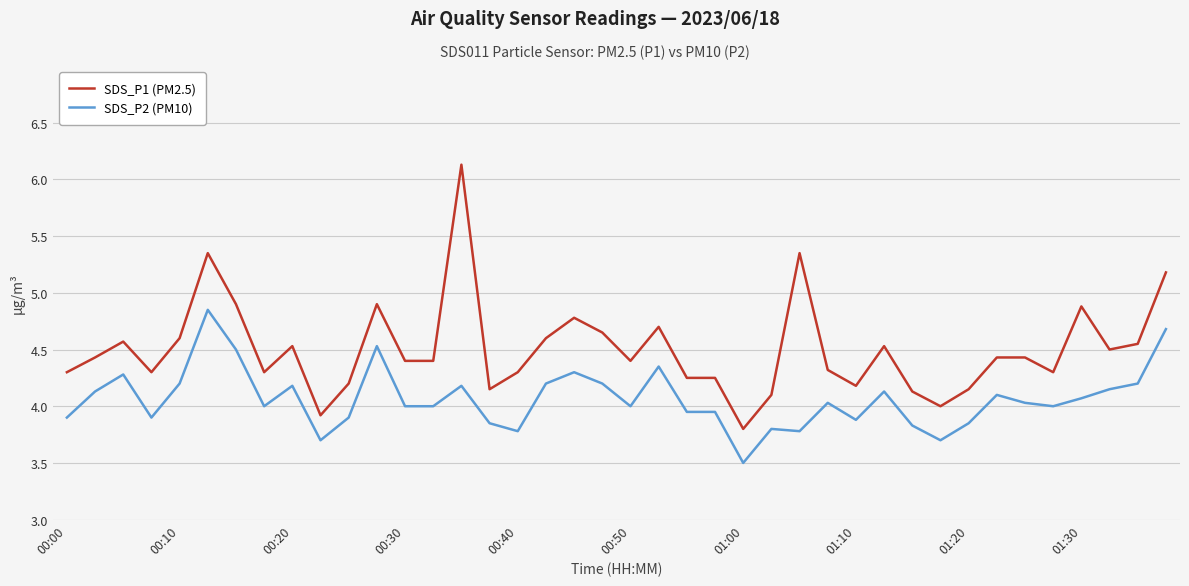

True or false: SDS_P2 (PM10) and SDS_P1 (PM2.5) cross at least once.

False